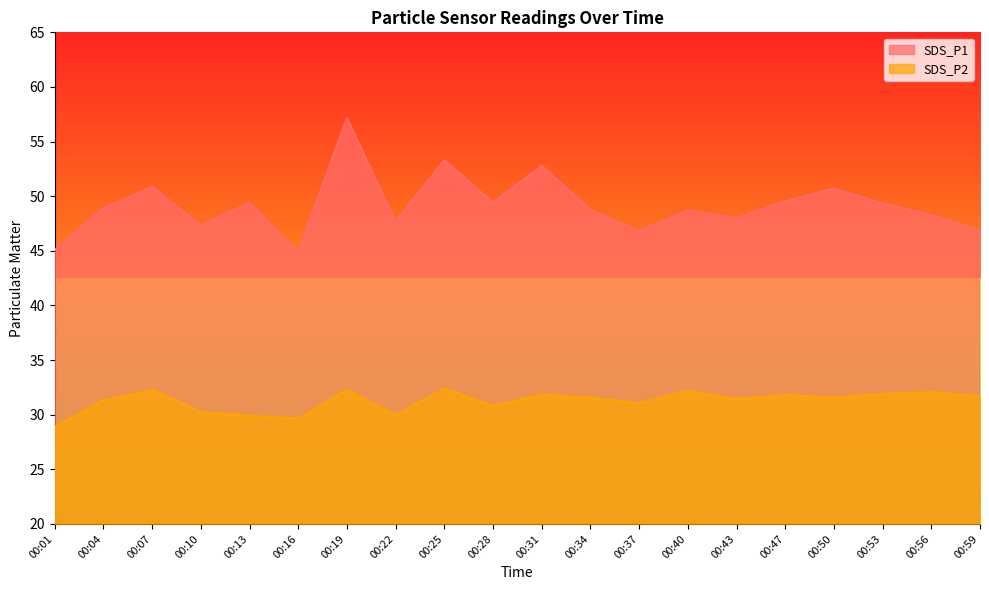

Which series has the largest total across all categories?

SDS_P1